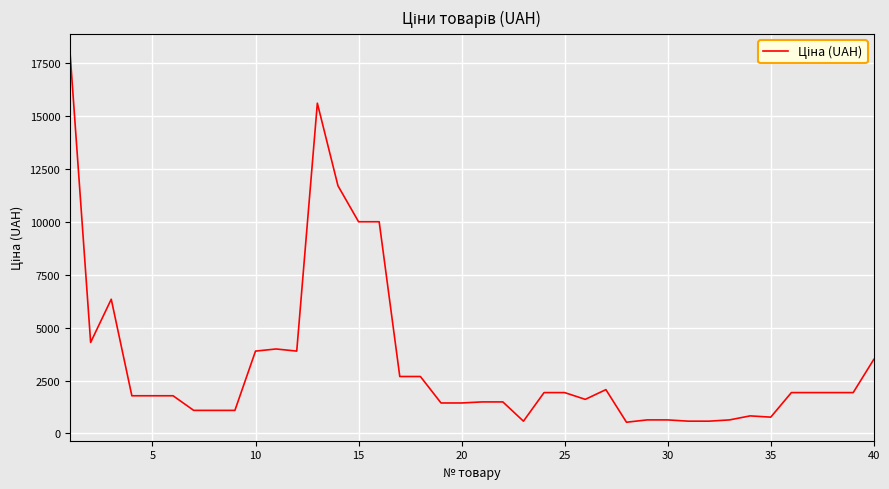

What is the maximum value shown in the chart?

17999